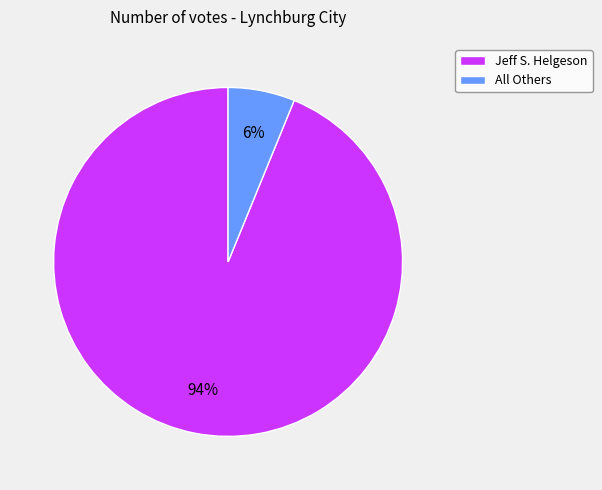

True or false: All Others accounts for 6% of the total.

True